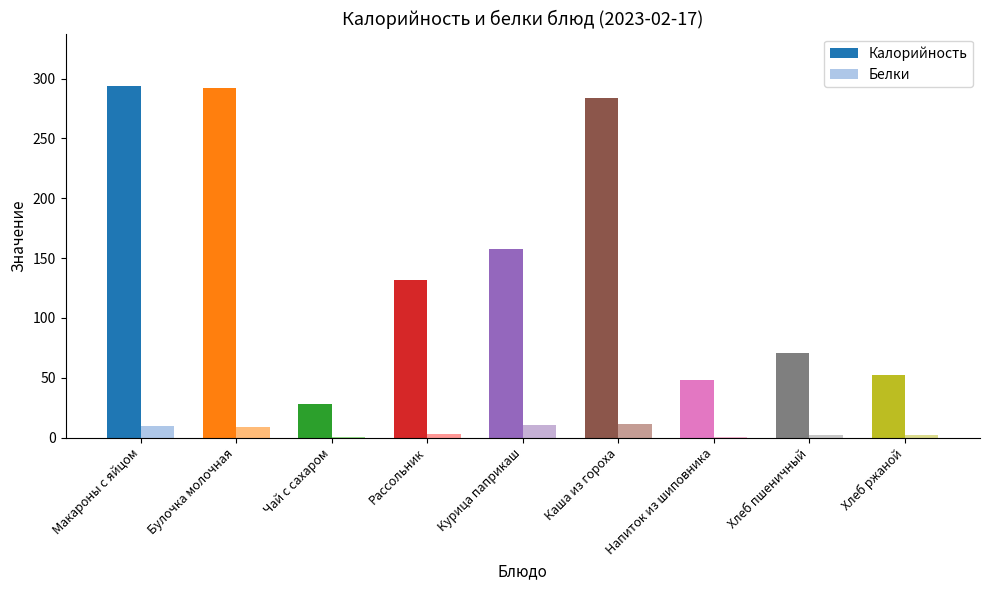

What are all the series names shown in the legend?

Калорийность, Белки